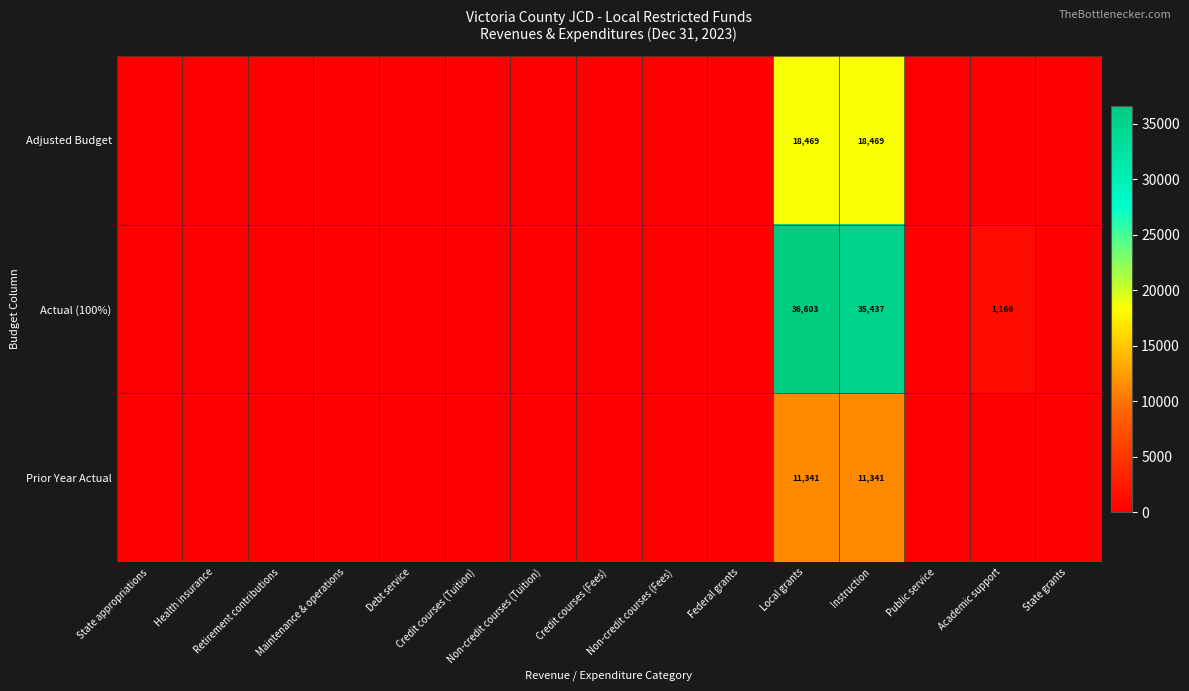

At which category is the sum across all series the highest?

Local grants